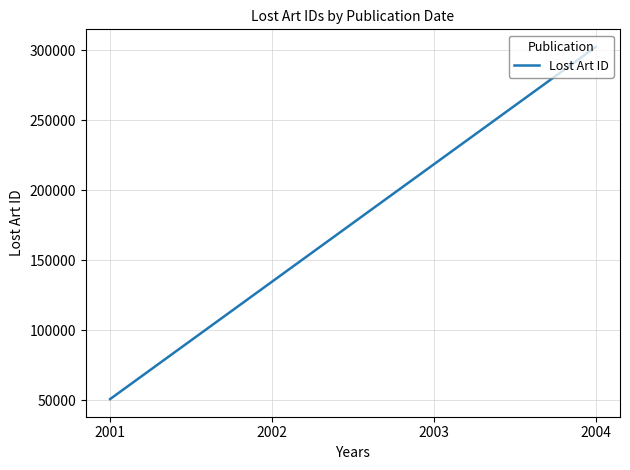

What is the value of the 2nd point from the left?

302322